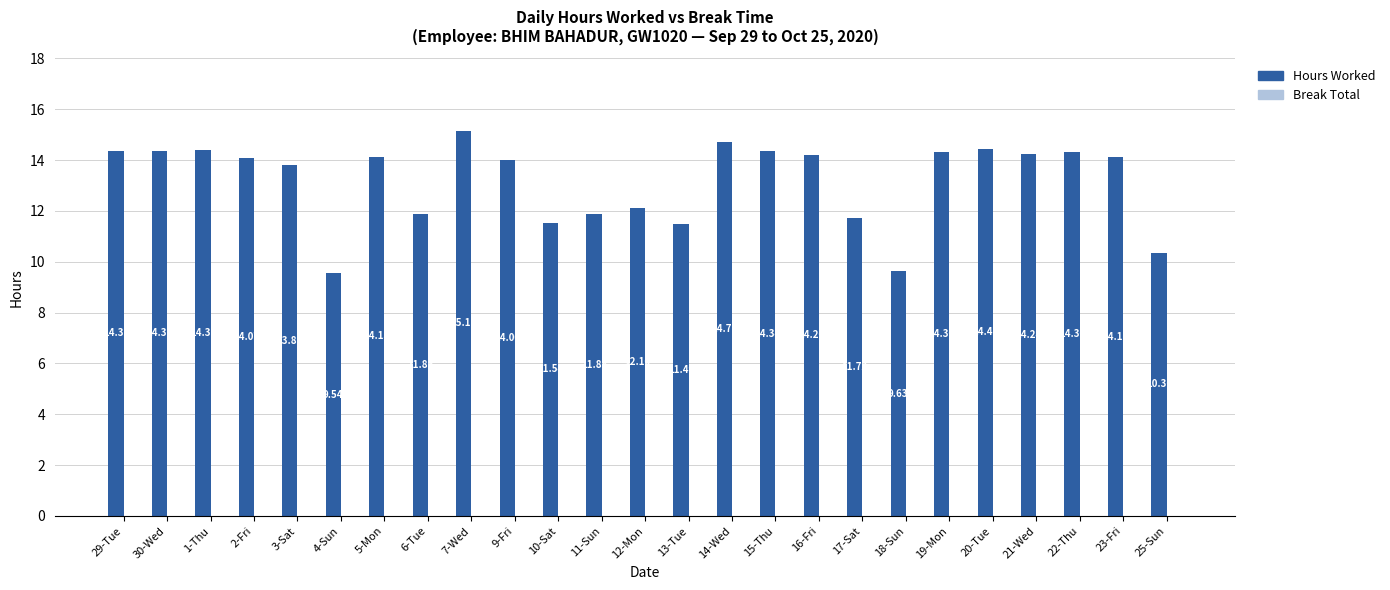

What is the sum of the values at 29-Tue and 9-Fri?

28.4